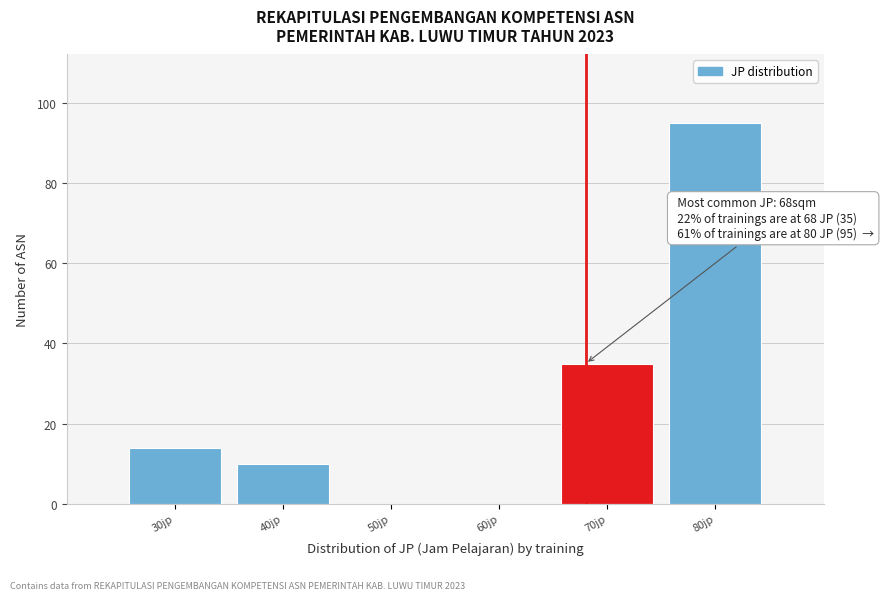

Over which range of the x-axis is the bar tallest?

75 to 85